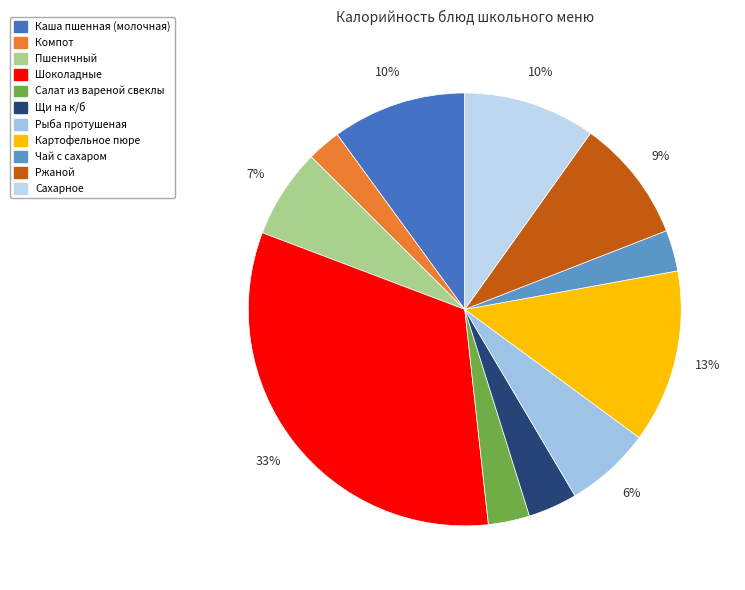

What is the change in value from Компот to Картофельное пюре?

+190.0